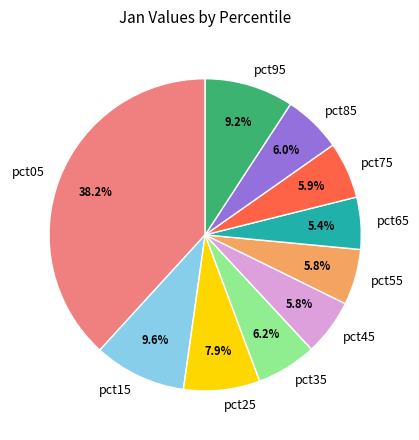

To the nearest percent, what portion does pct45 represent?

6%